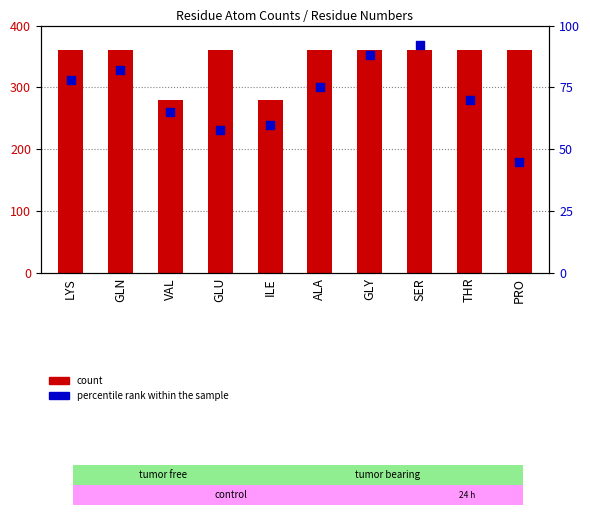

Which series has the largest total across all categories?

count